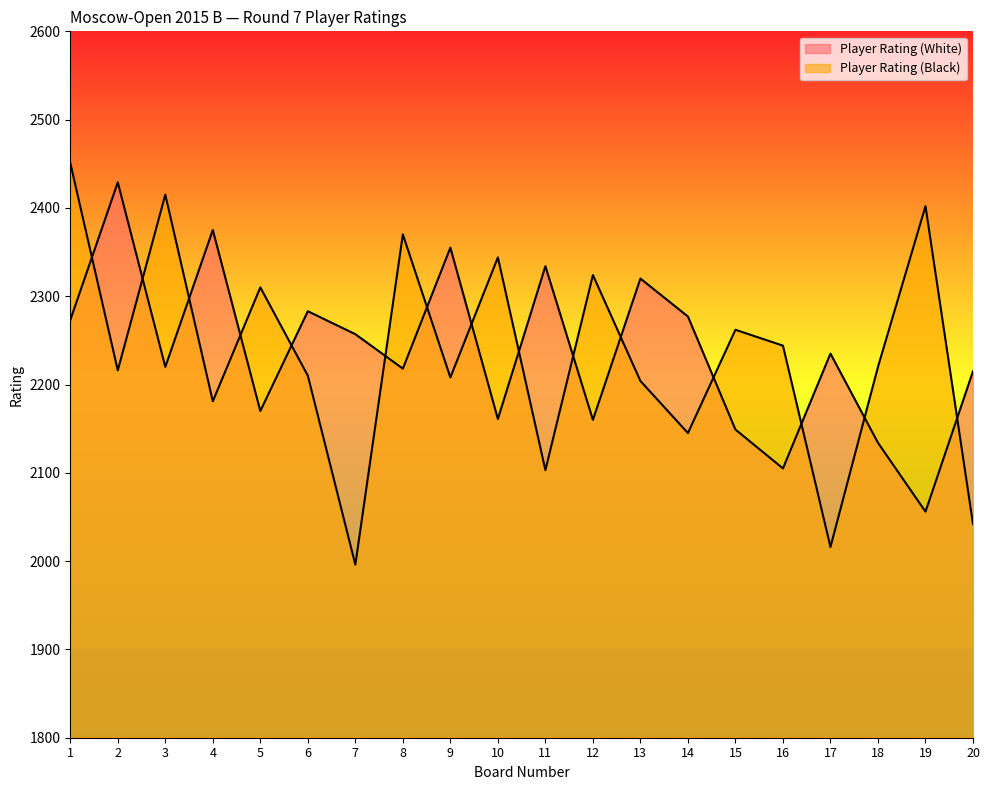

True or false: Player Rating (Black) has a value of 3176 at 3.

False